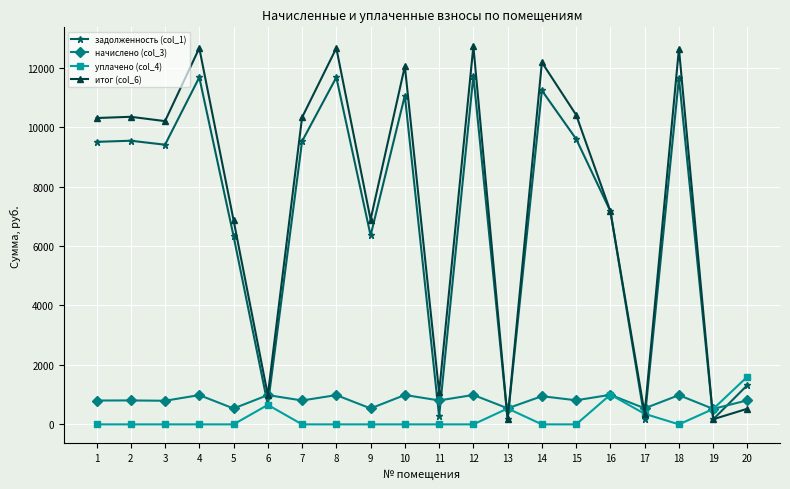

What are all the series names shown in the legend?

задолженность (col_1), начислено (col_3), уплачено (col_4), итог (col_6)